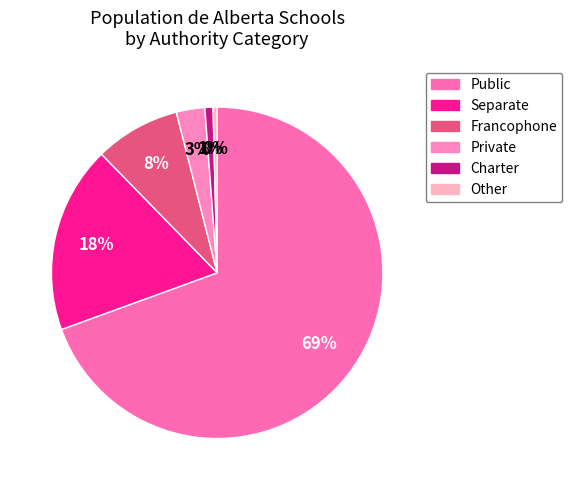

What is the total percentage of Charter and Private?

3.6%